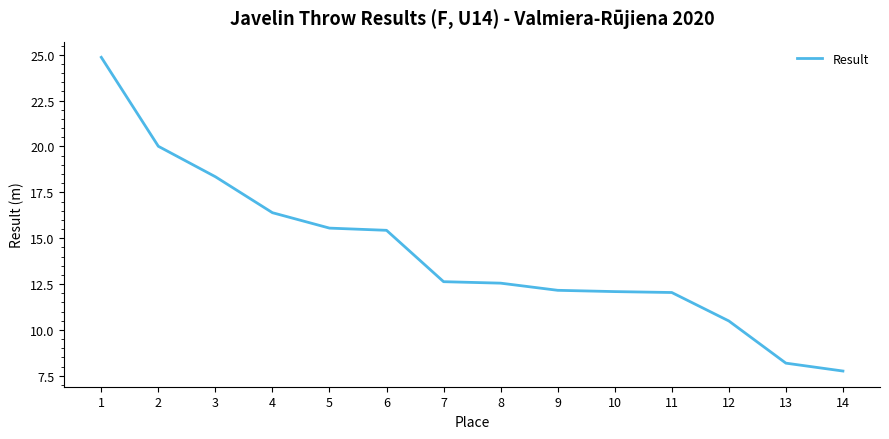

What is the difference between the values at 8 and 6?

2.9